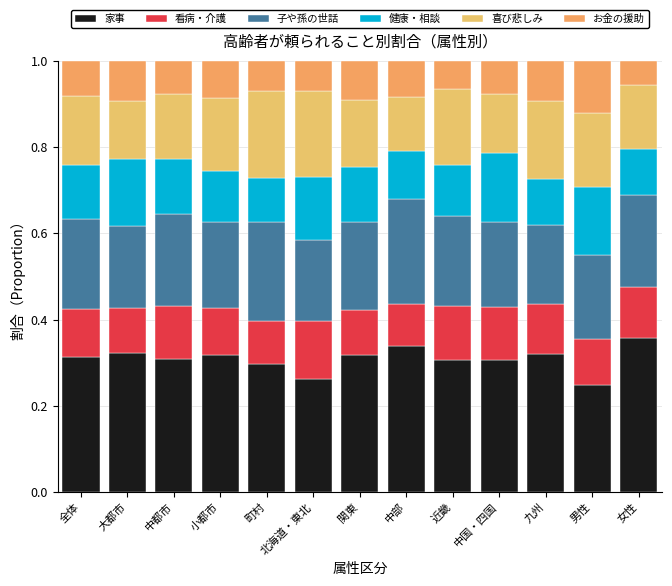

List the labels in order of 子や孫の世話 value, smallest first.

九州, 北海道・東北, 大都市, 男性, 中国・四国, 小都市, 関東, 全体, 近畿, 中都市, 女性, 町村, 中部